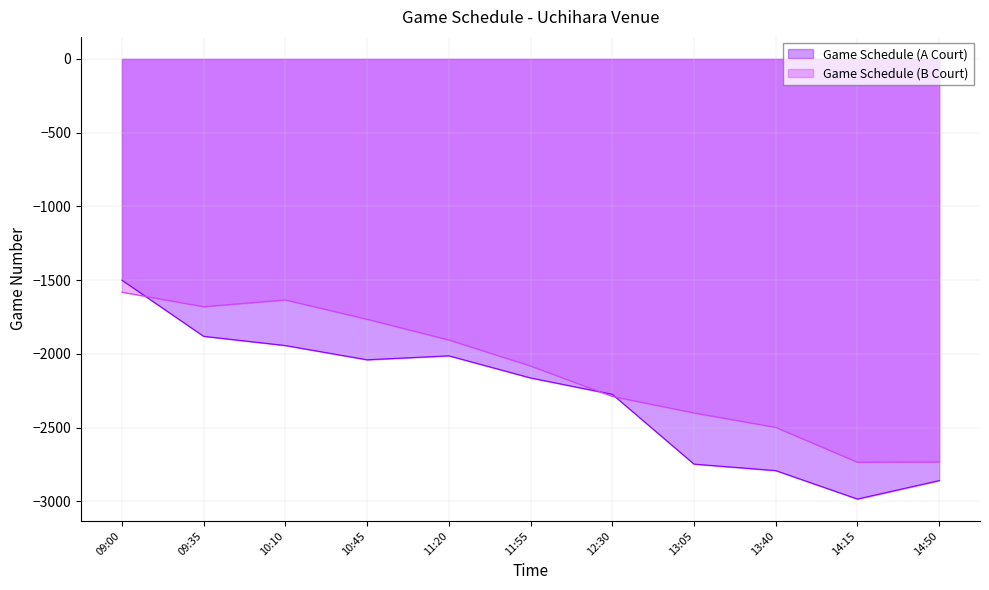

Between 09:00 and 12:30, which is larger?

09:00